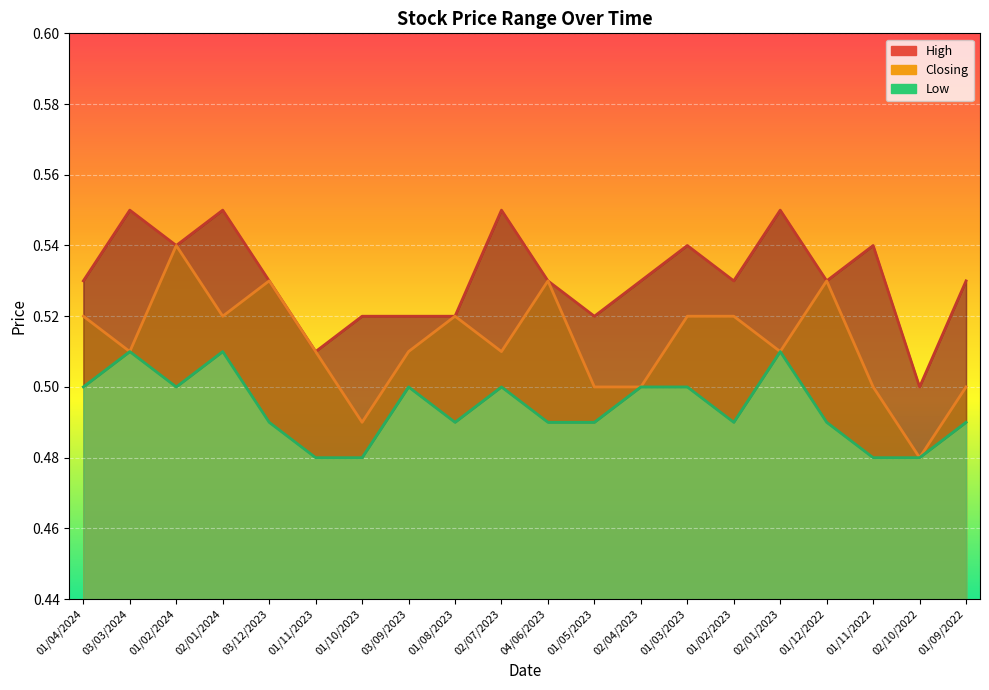

Which series has the largest range (max minus min)?

Closing